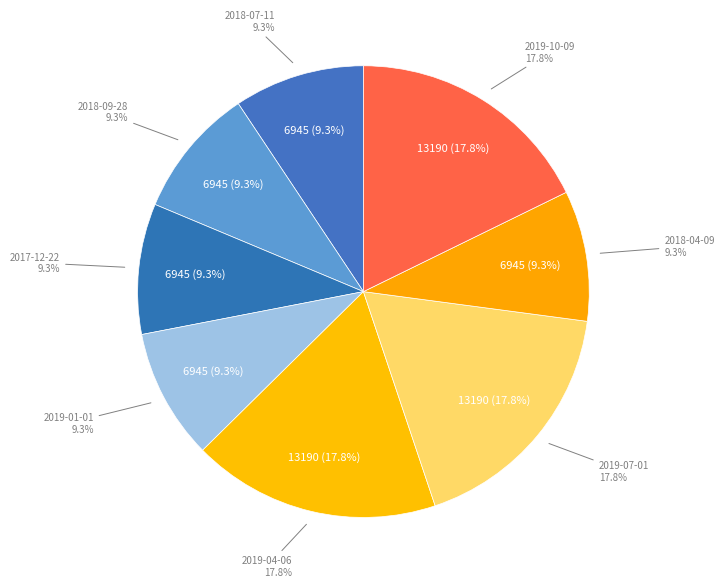

What percentage is NOT represented by 2019-10-09?

82.2%